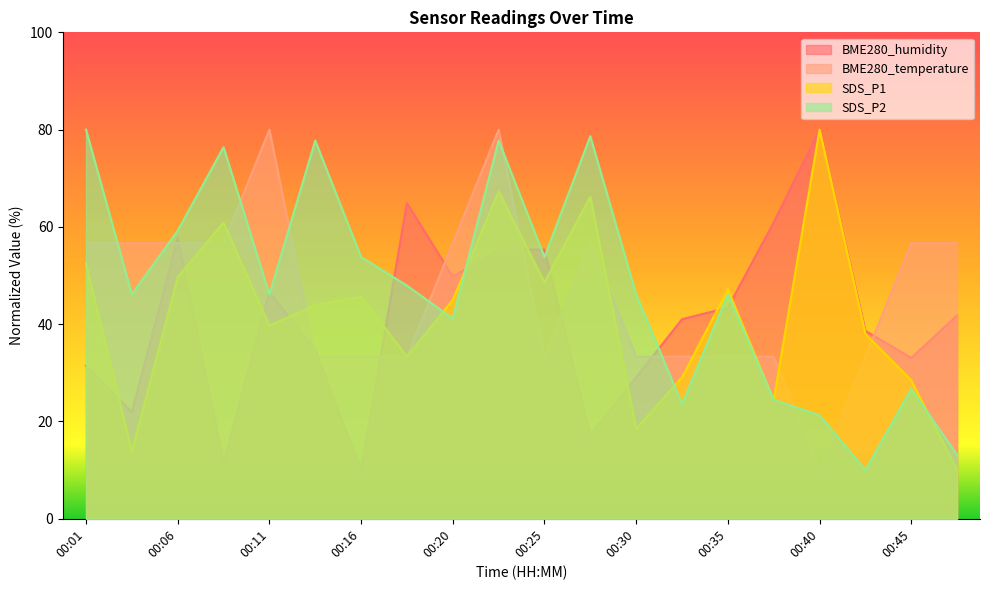

Which category has the lowest value across all series?

00:16